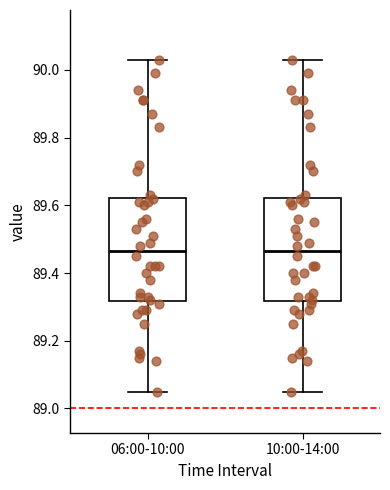

Reading left to right, read every box against the y-axis: the position of its median line, the range the box covers, and the ends of its whiskers. The values are not printed on the chart, so give them approximately, as read against the axis.

06:00-10:00: median 89.46, box 89.32 to 89.62, whiskers 89.06 to 90.04
10:00-14:00: median 89.46, box 89.32 to 89.62, whiskers 89.06 to 90.04